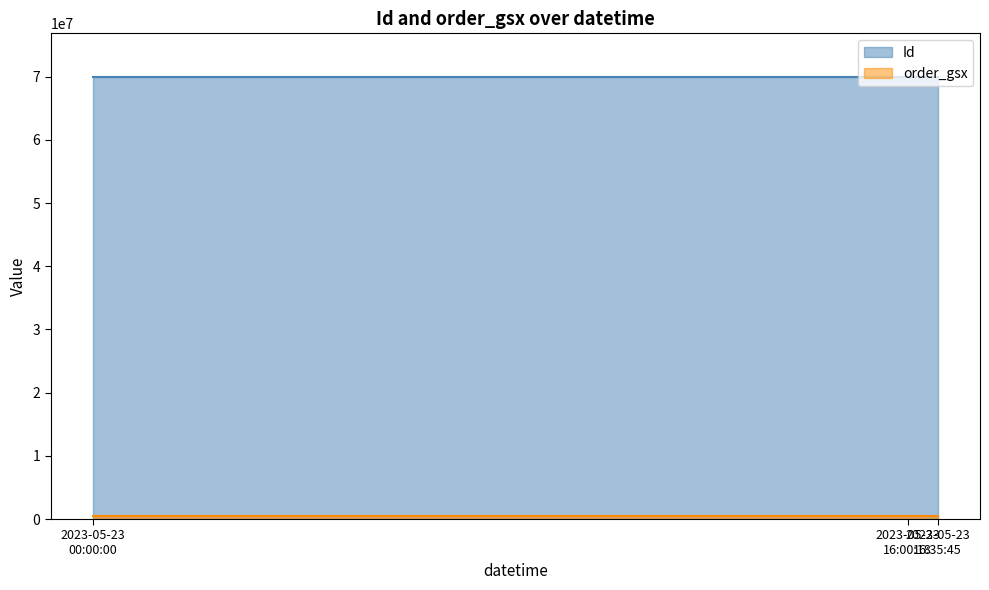

What is the maximum value for Id?

69885023